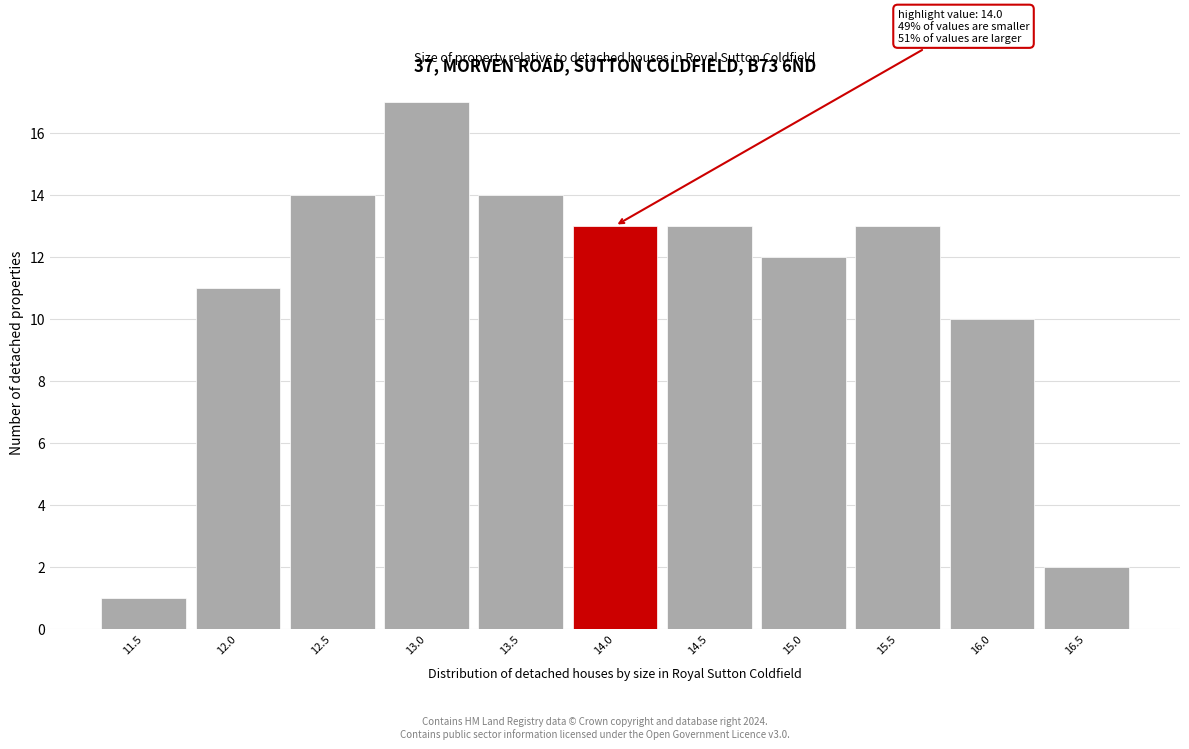

Reading right to left, what are all the values shown in this chart?

2	10	13	12	13	13	14	17	14	11	1